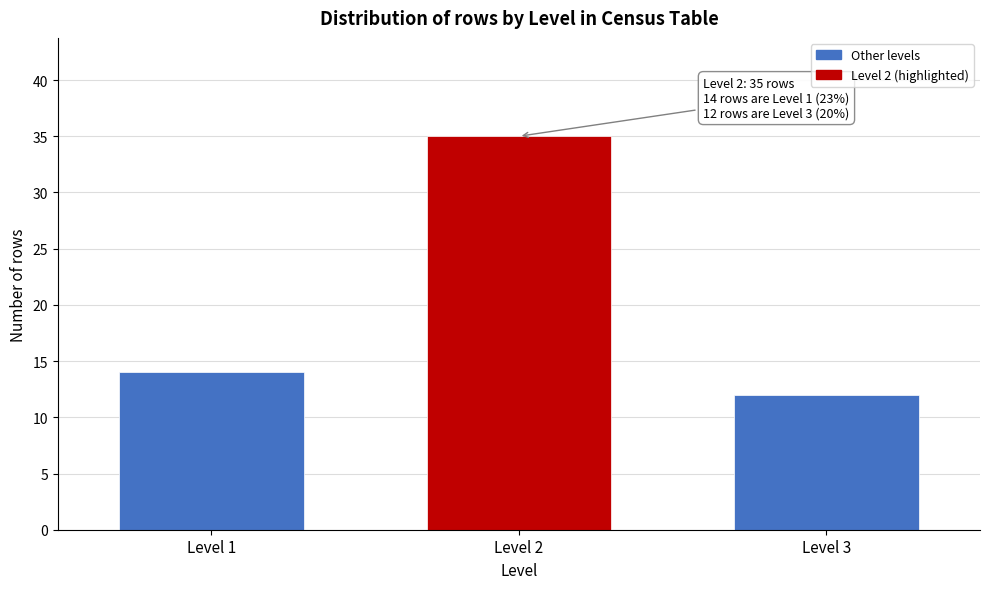

Reading left to right, what are all the values shown in this chart?

Level 1=14	Level 2=35	Level 3=12